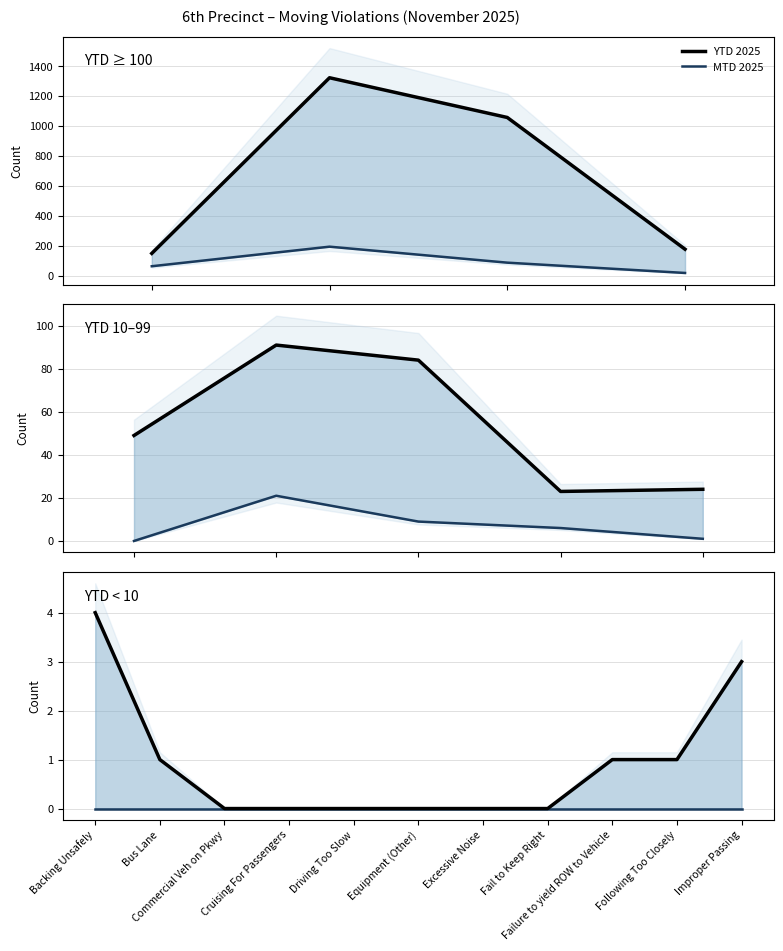

At how many categories does at least one series exceed 0?

5